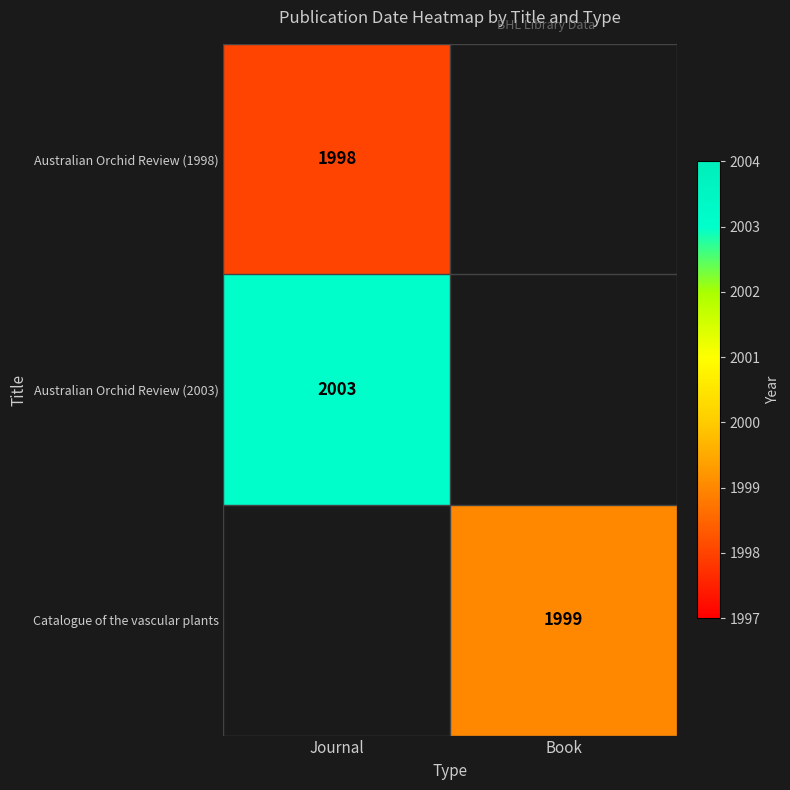

What is the minimum value shown in the chart?

1998.0